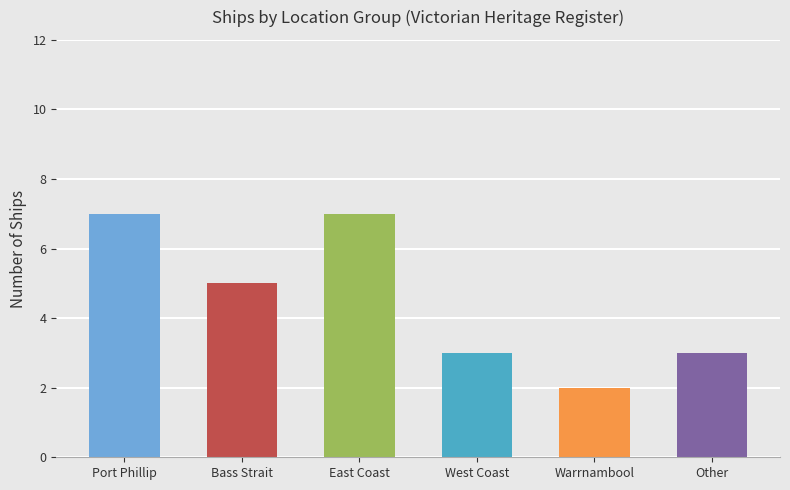

Are the bars grouped side by side (vs. stacked)?

No